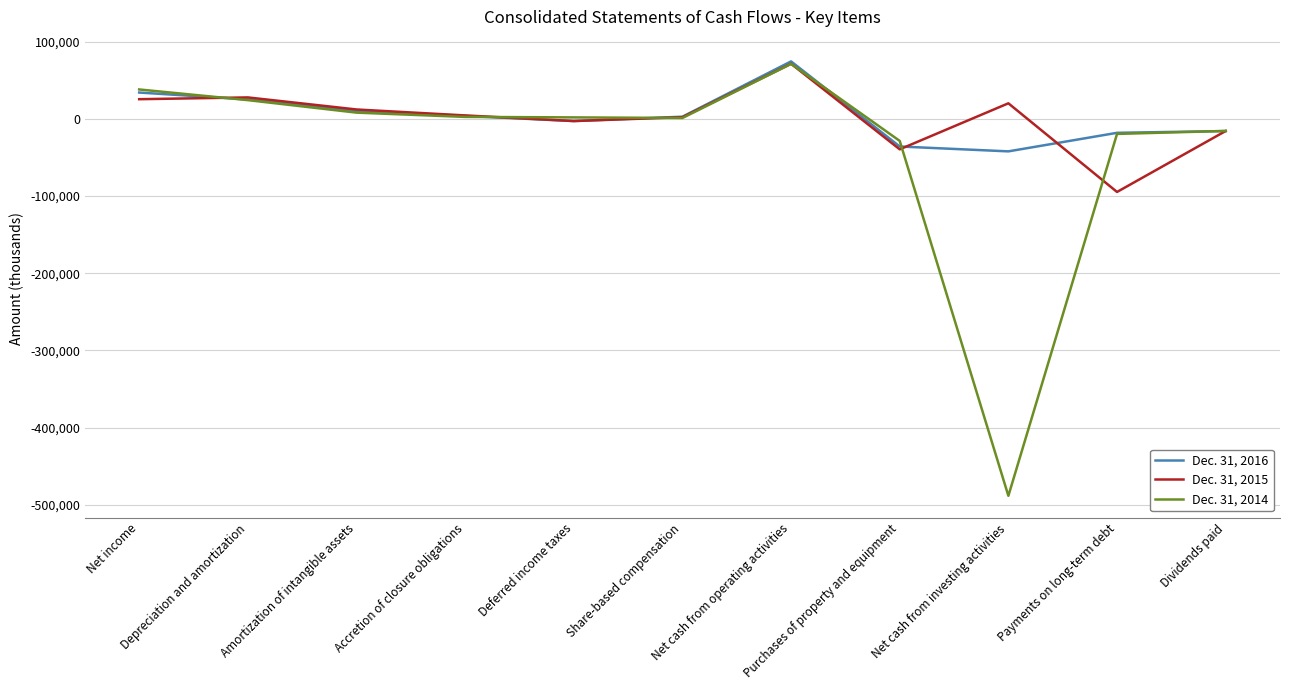

At which category is the sum across all series the highest?

Net cash from operating activities